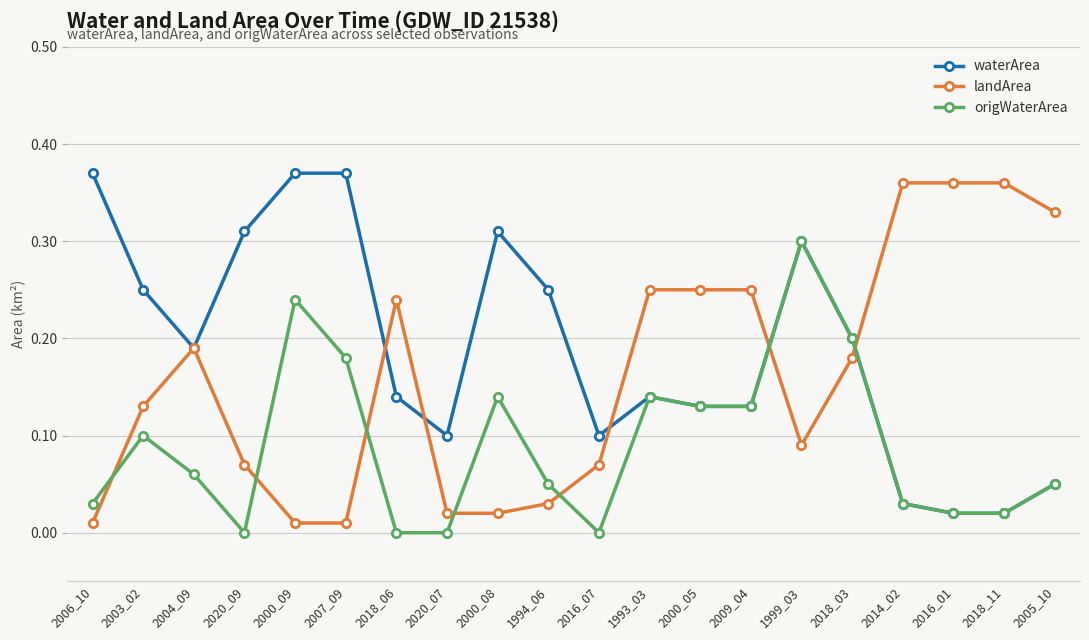

Which series changed the most between 2004_09 and 2018_03?

origWaterArea